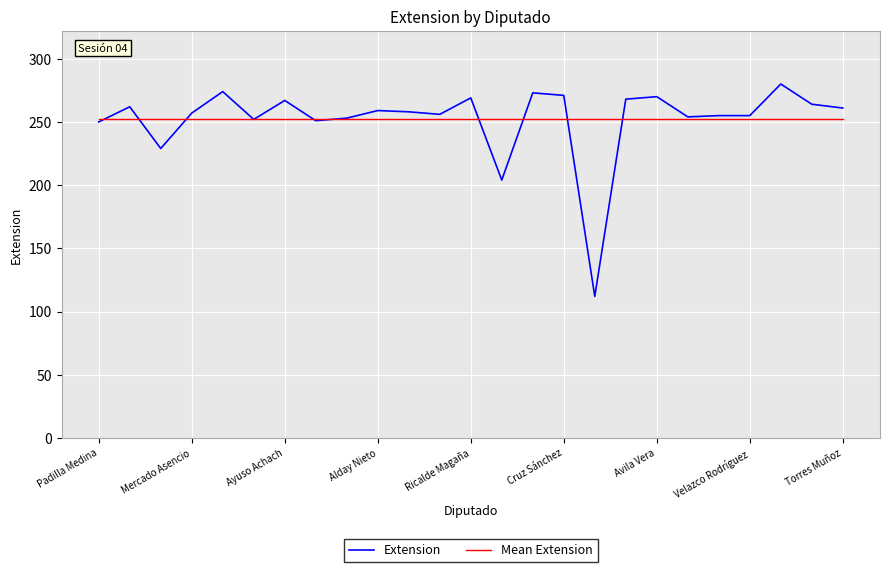

List the series in order of their peak value, highest first.

Extension, Mean Extension